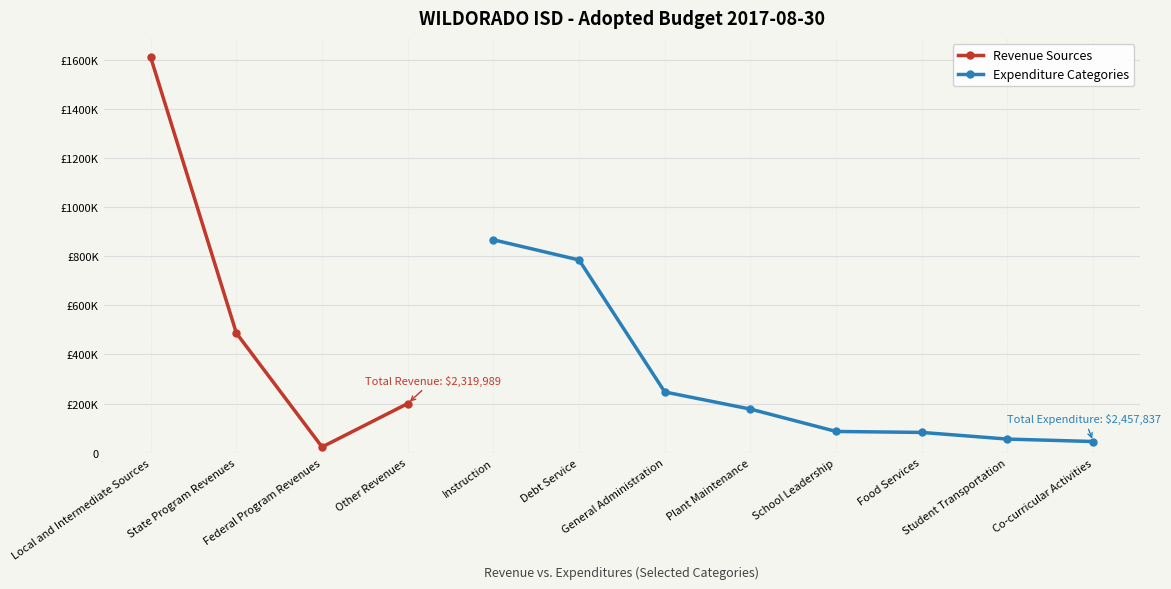

True or false: Expenditure Categories and Revenue Sources intersect in this chart.

False